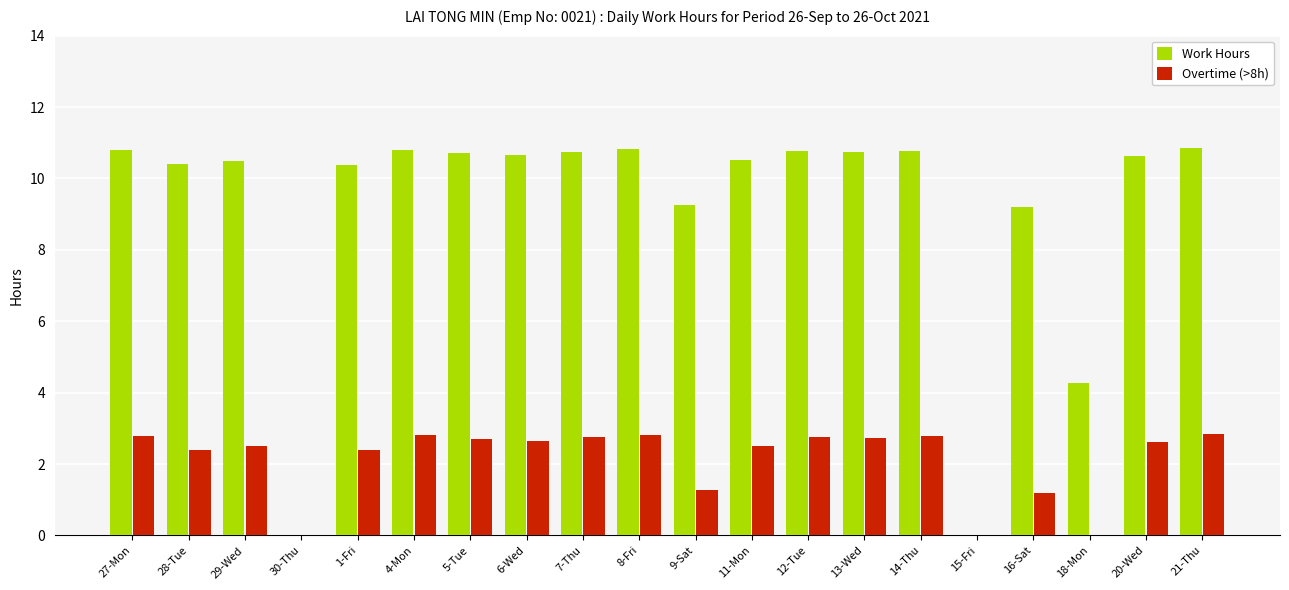

Which series has the widest spread of values?

Work Hours